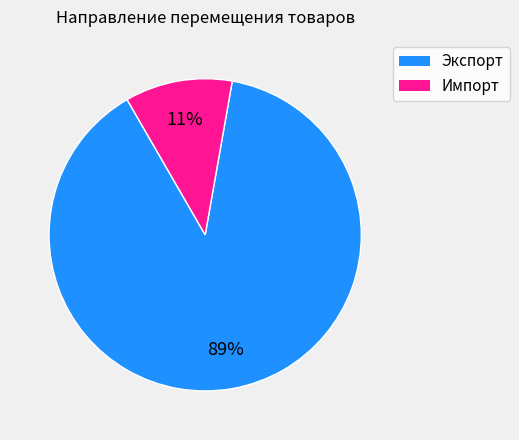

Which has a higher value, Экспорт or Импорт?

Экспорт